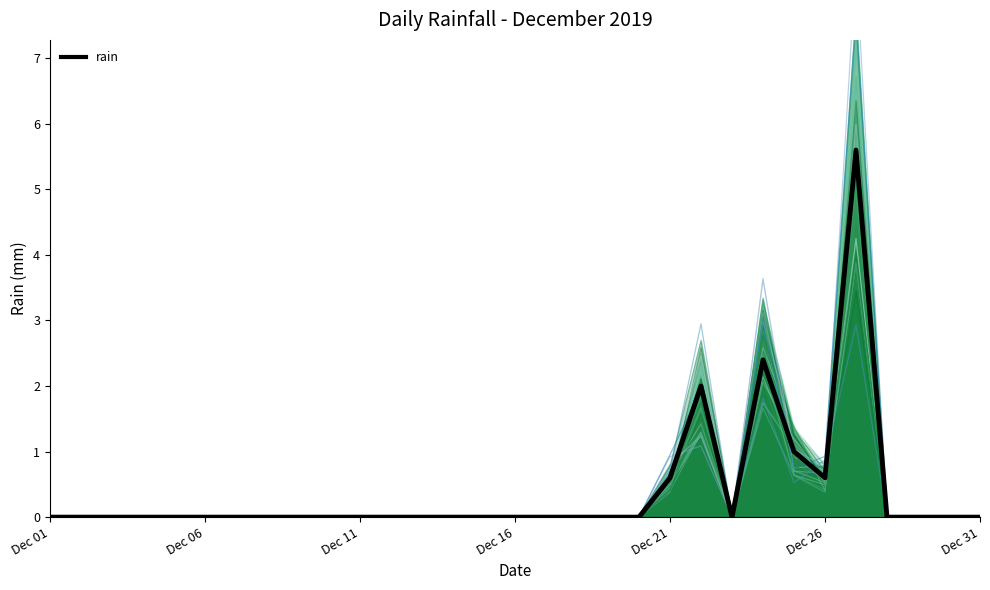

How many lines are shown in the chart?

1